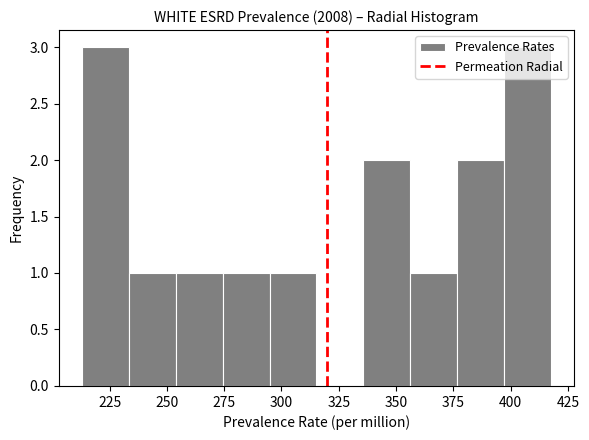

Reading left to right, list every bar in this chart as the range it spans on the x-axis followed by its height. Neither the bar edges nor the heights are printed on the chart, so give them approximately, as read against the axes.

215 to 235: 3
235 to 255: 1
255 to 275: 1
275 to 295: 1
295 to 315: 1
315 to 335: 0
335 to 355: 2
355 to 375: 1
375 to 395: 2
395 to 420: 3